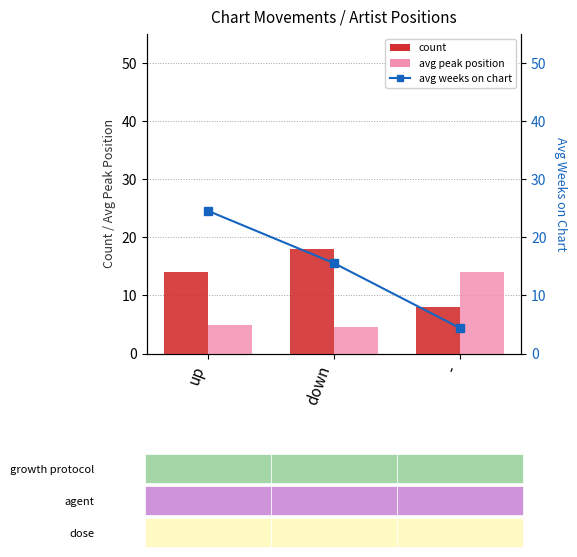

What is the maximum value shown in the chart?

24.6